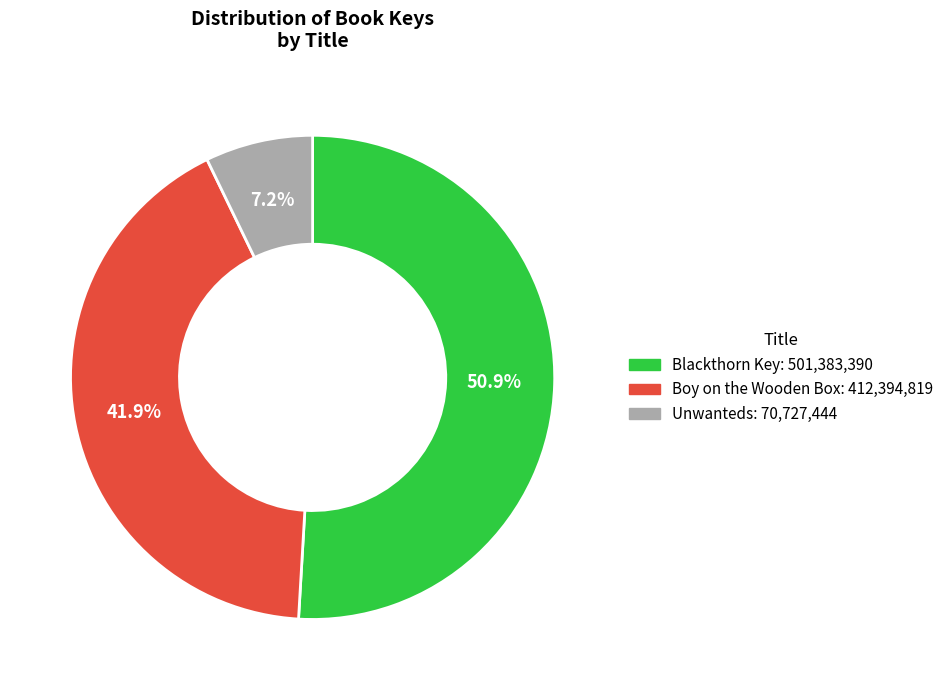

Rank the categories by value from highest to lowest.

Blackthorn Key, Boy on the Wooden Box, Unwanteds